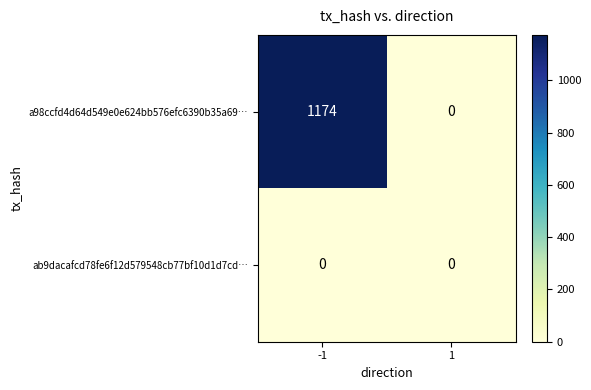

What is the approximate value of a98ccfd4d64d549e0e624bb576efc6390b35a69… at -1, to the nearest 50?

1150